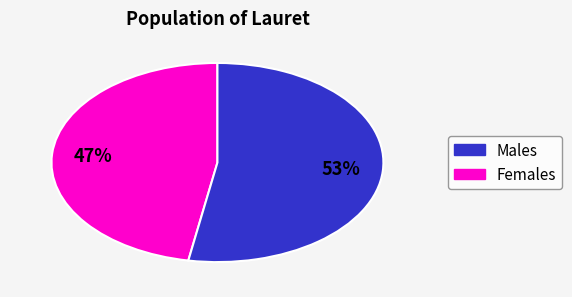

Is there any slice that represents more than half of the pie?

Yes